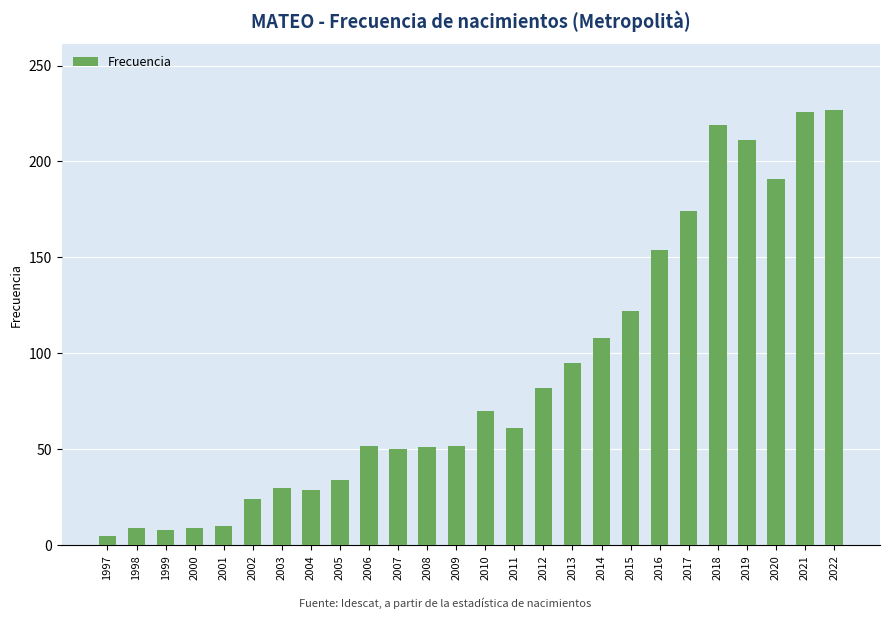

What is the difference between the second highest and minimum values?

221